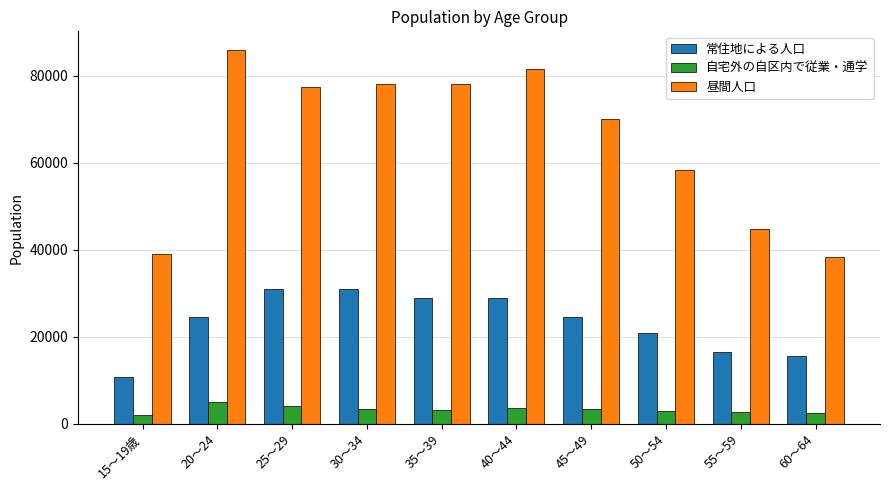

What is the maximum value shown in the chart?

85940